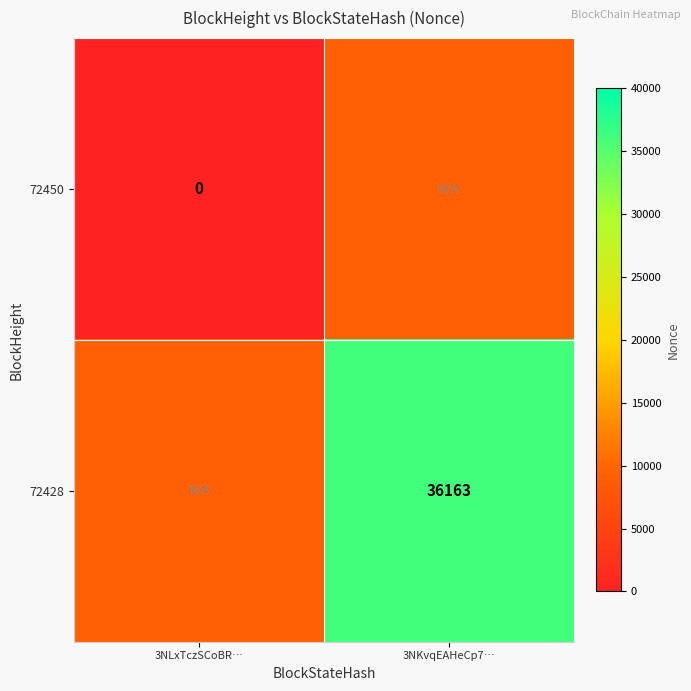

At which label does 72450 reach its minimum?

3NLxTczSCoBR…